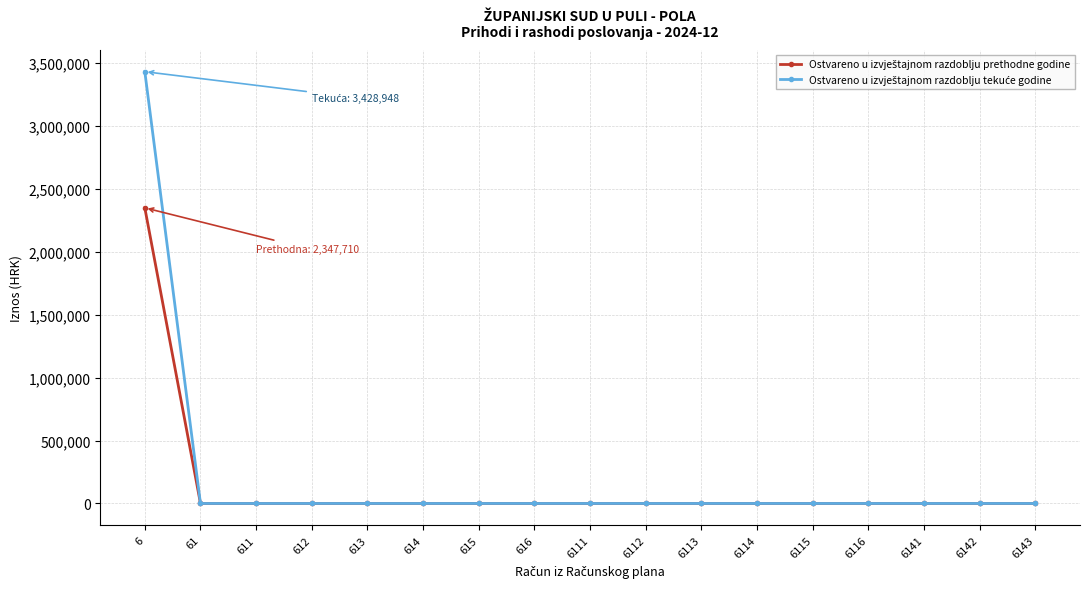

Count the number of data series in this chart.

2